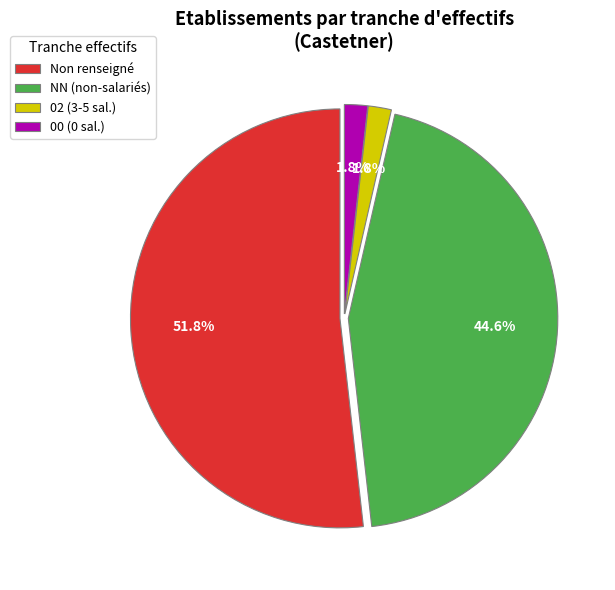

Is there a majority slice in this chart?

Yes